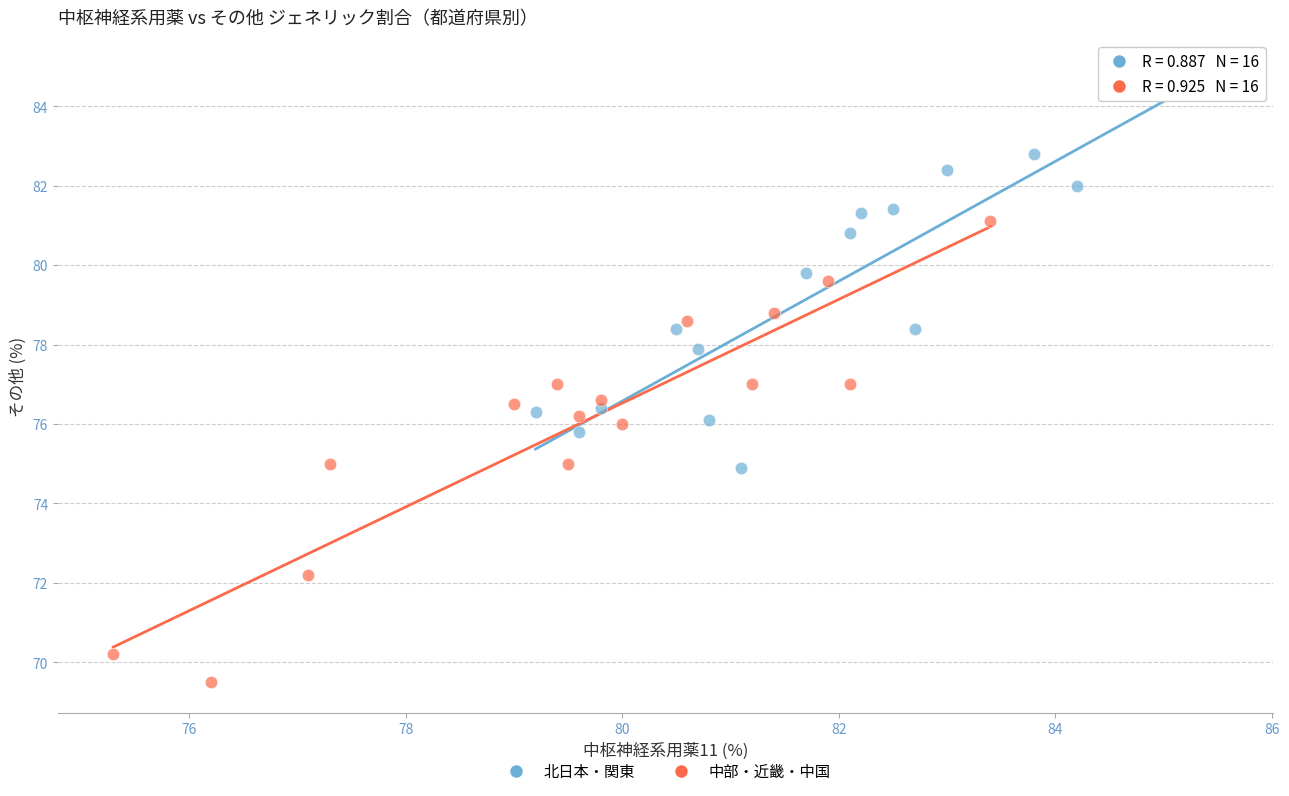

What are all the series names shown in the legend?

北日本・関東, 中部・近畿・中国